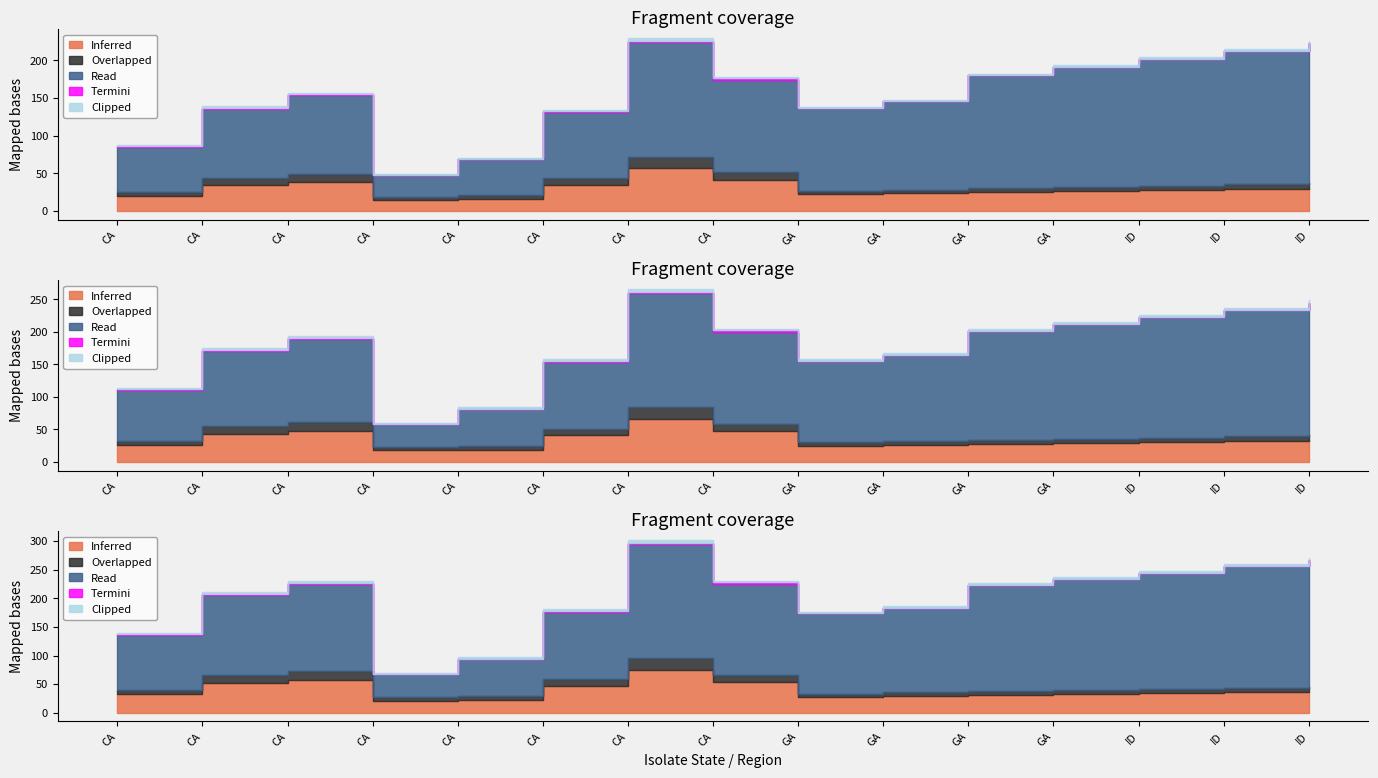

True or false: Read and Inferred cross at least once.

False